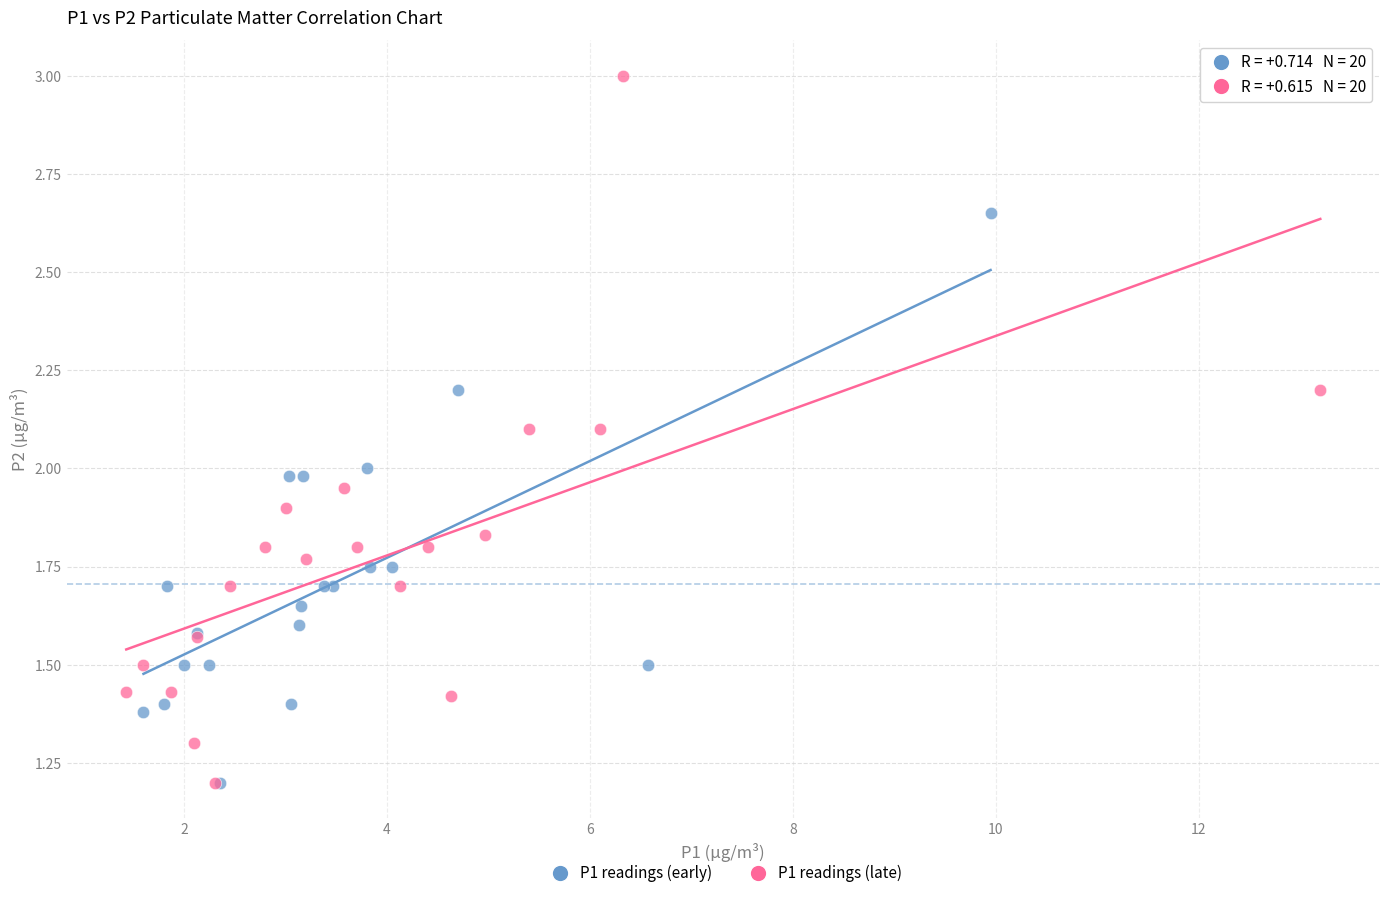

Which series has the widest spread of Y values?

P1 readings (late)